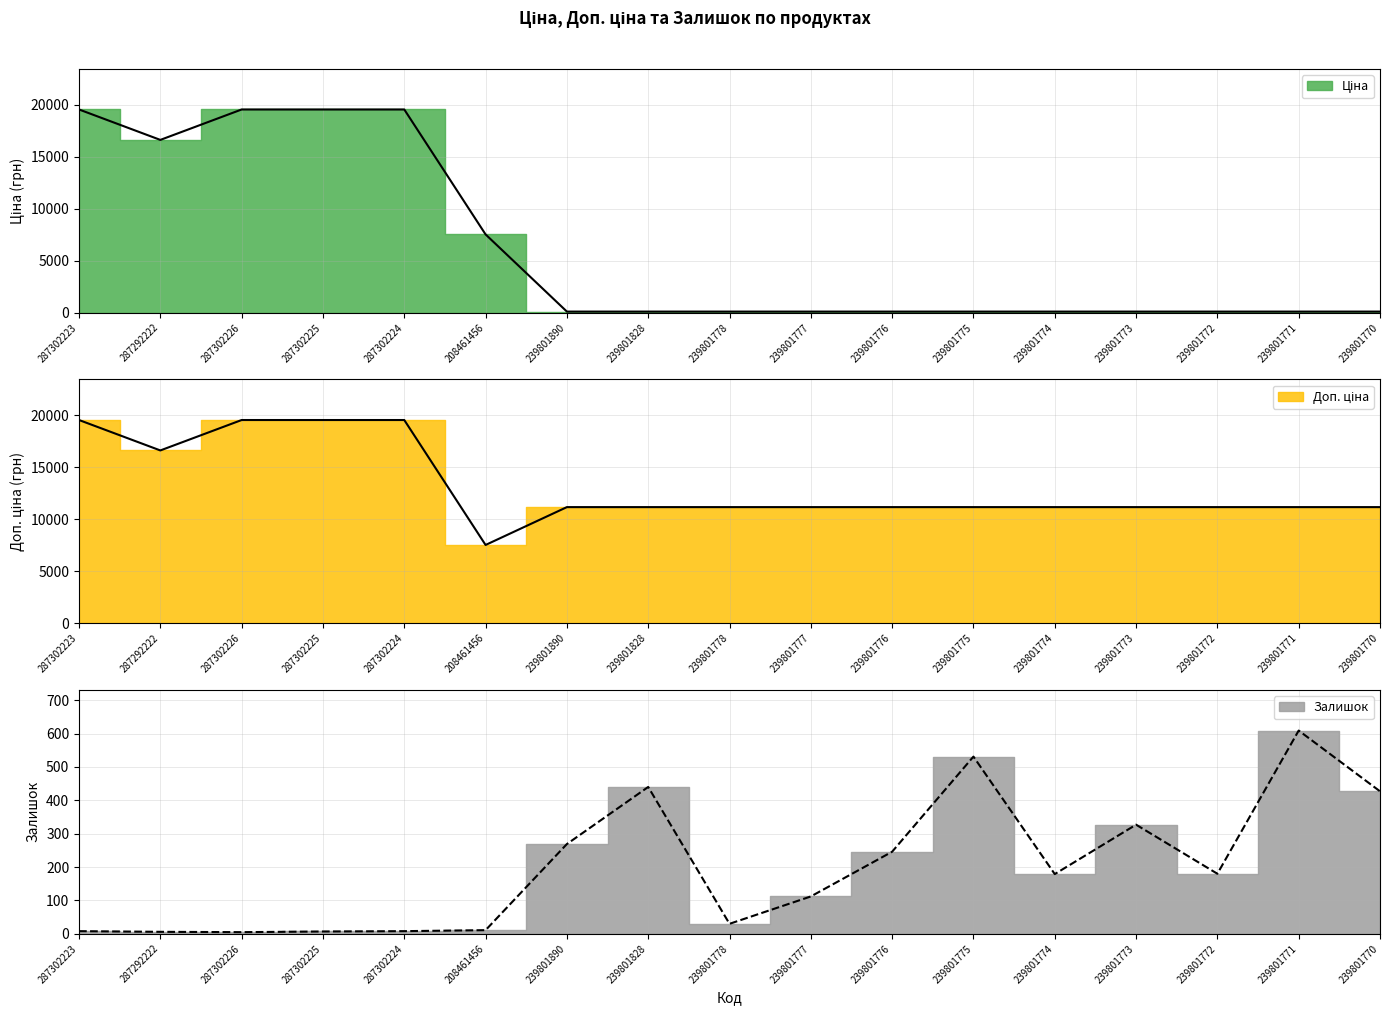

True or false: Доп. ціна has more than 0 interior local peaks.

False